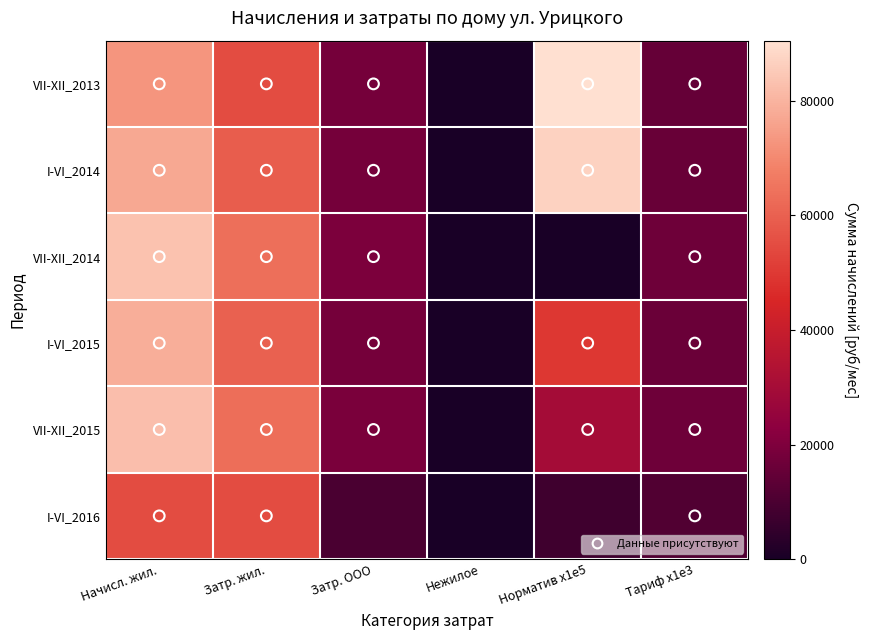

Count the number of categories in the chart.

6